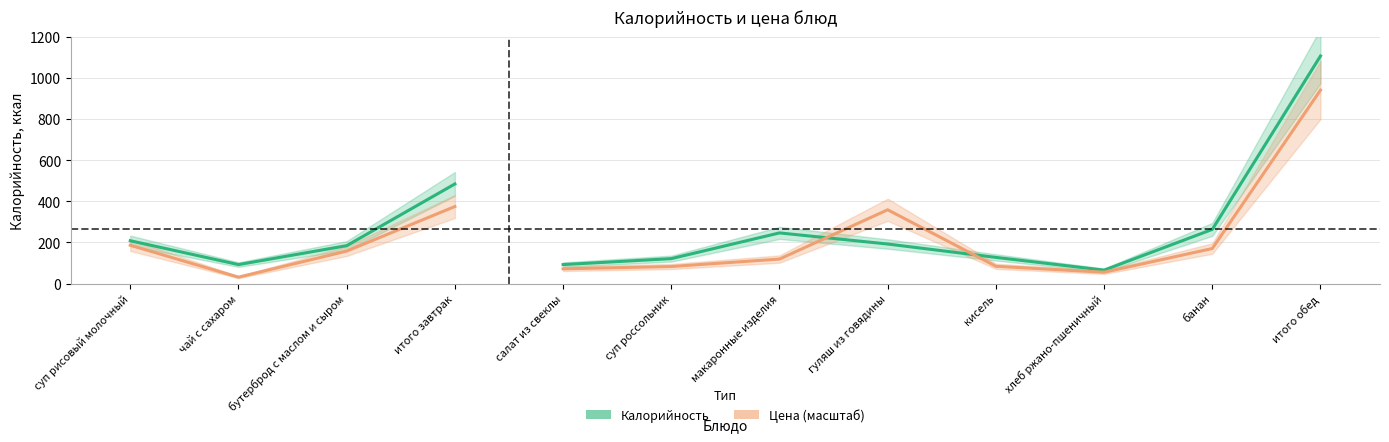

What is the label of the 12th point from the right?

суп рисовый молочный